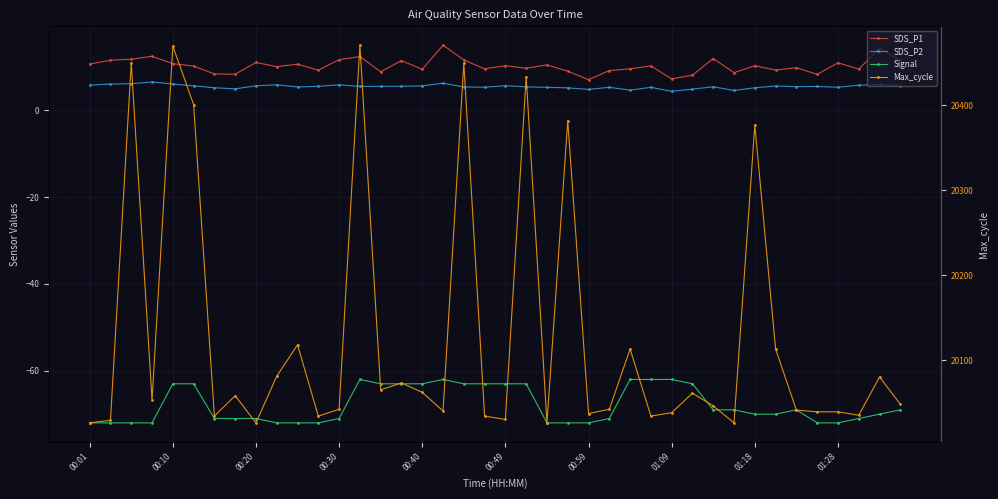

True or false: Signal and SDS_P2 cross at least once.

False